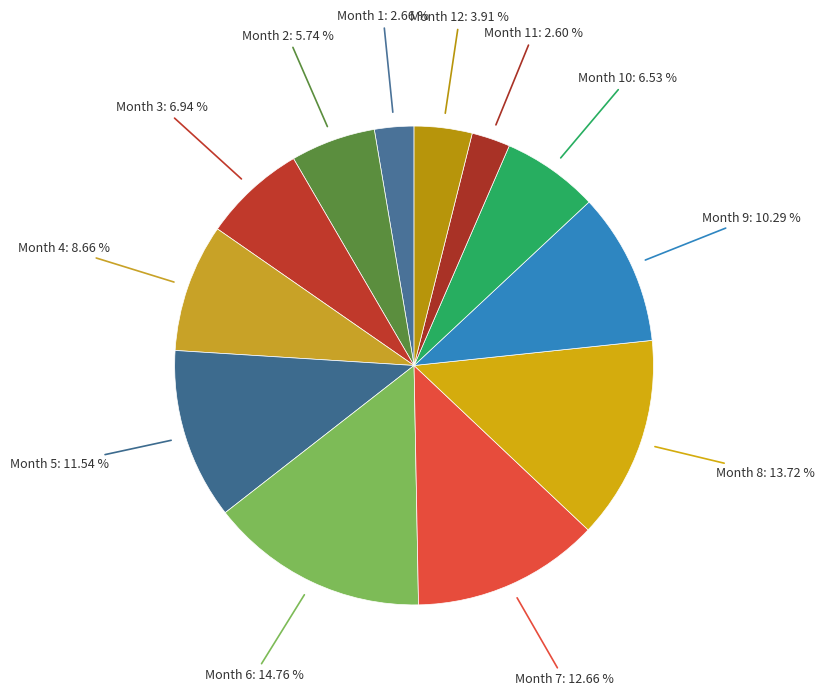

Does Month 11 account for over 50% of the chart?

No